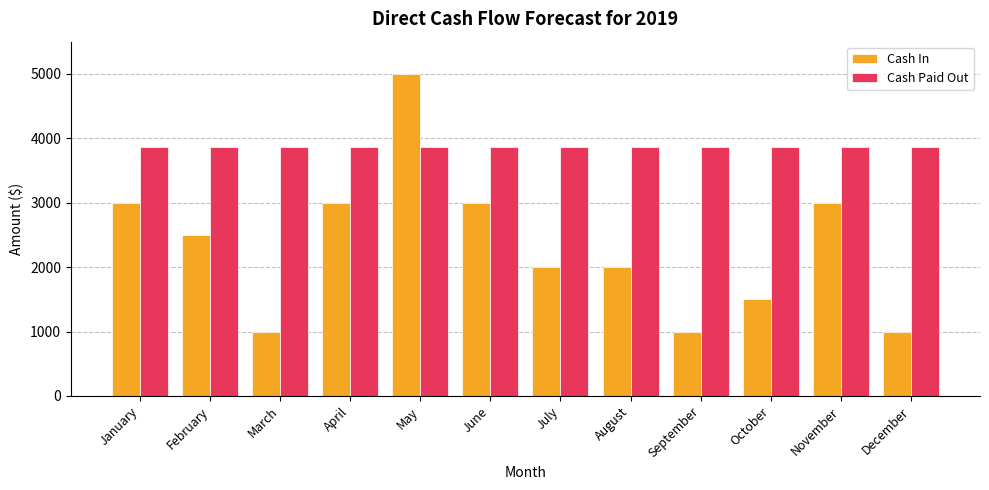

Reading left to right, extract all data points from this chart.

Cash In: 3000	2500	1000	3000	5000	3000	2000	2000	1000	1500	3000	1000
Cash Paid Out: 3860	3860	3860	3860	3860	3860	3860	3860	3860	3860	3860	3860